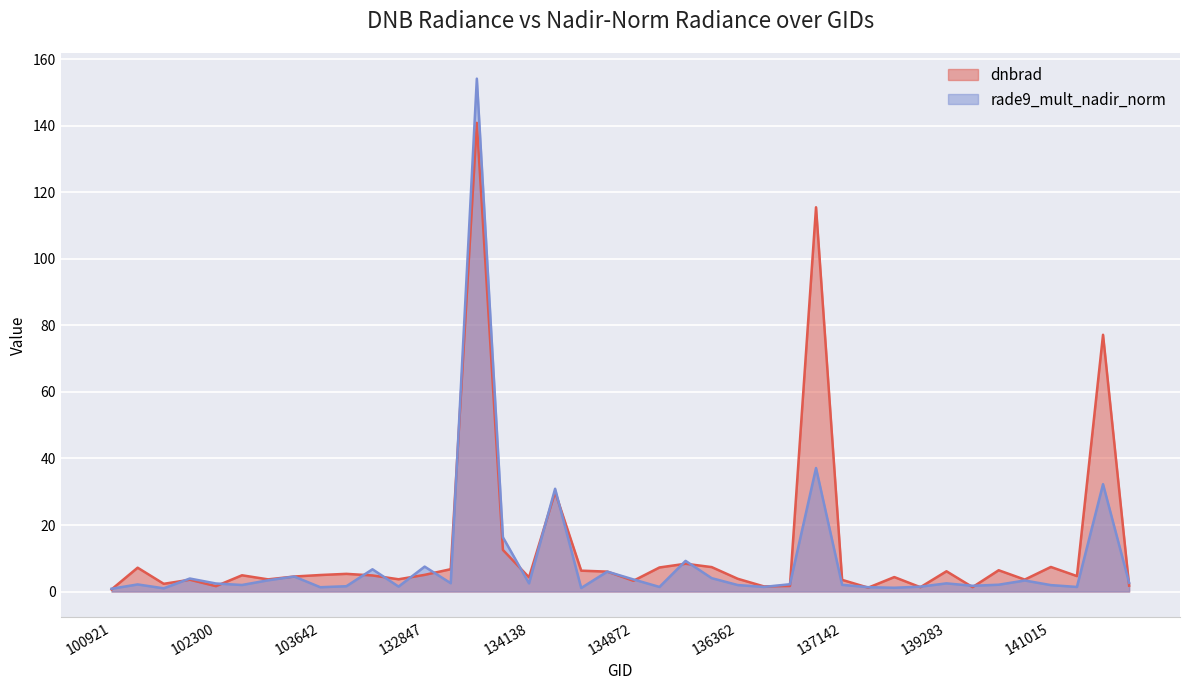

The dnbrad series shows 2.0 at 137916. True or false?

False